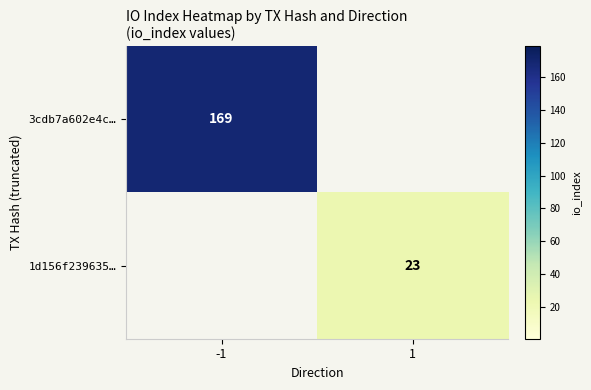

Is the value of 3cdb7a602e4c… at -1 greater than the value of 1d156f239635… at 1?

Yes